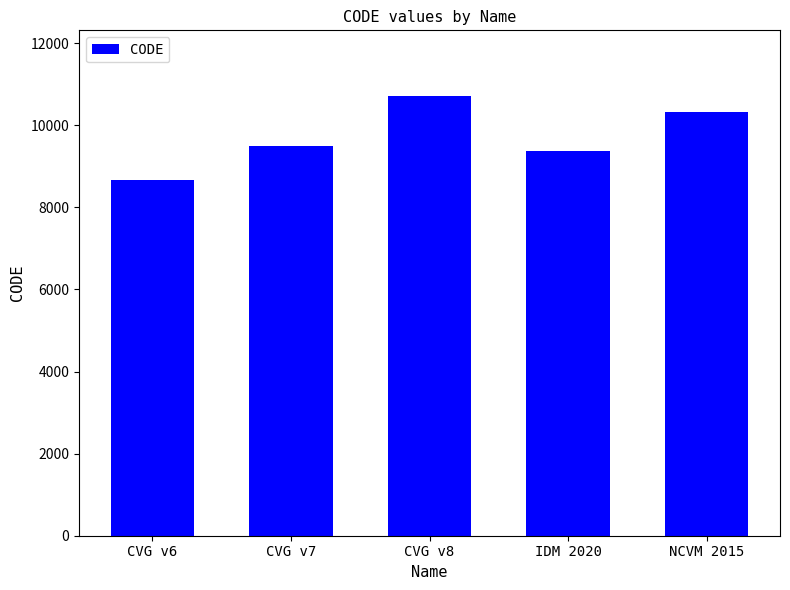

Which label corresponds to the smallest value in the chart?

CVG v6